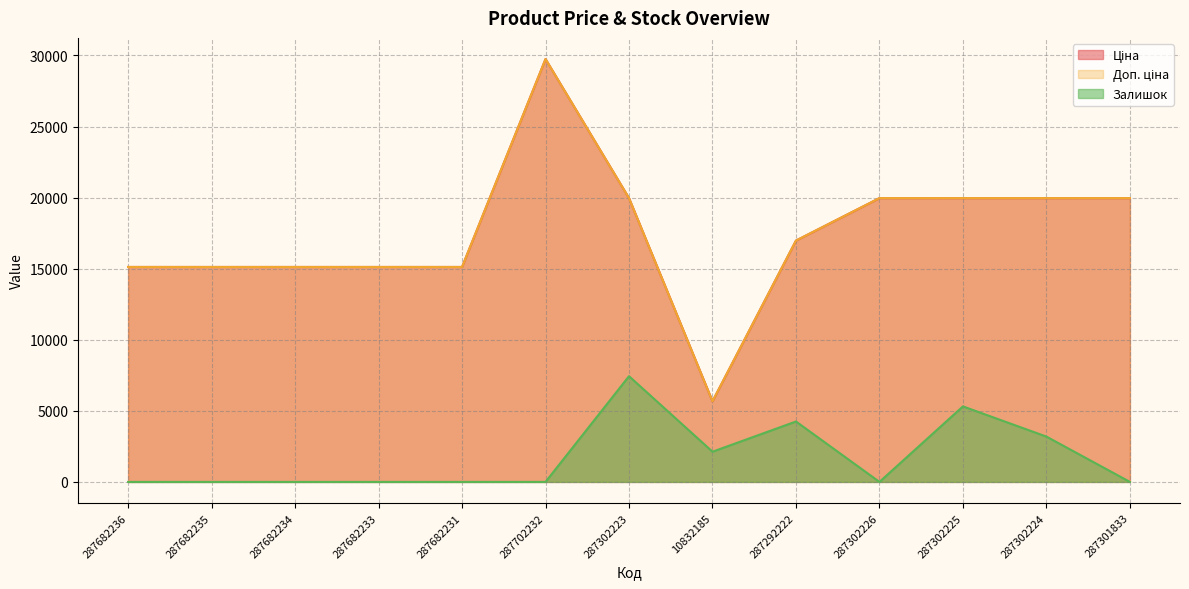

True or false: Доп. ціна has more than 2 points higher than both neighbors.

False